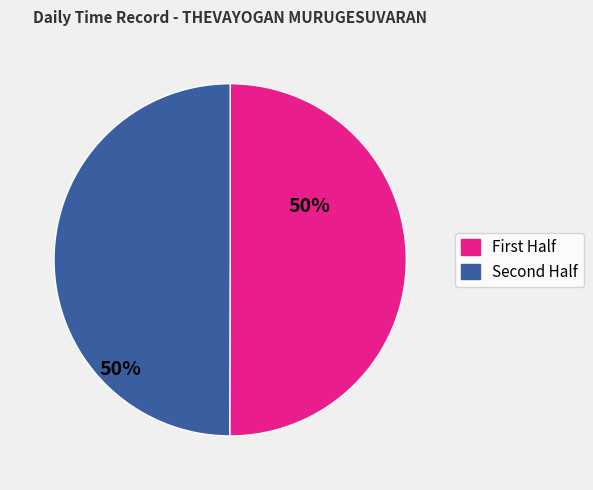

Count the number of slices in the pie.

2